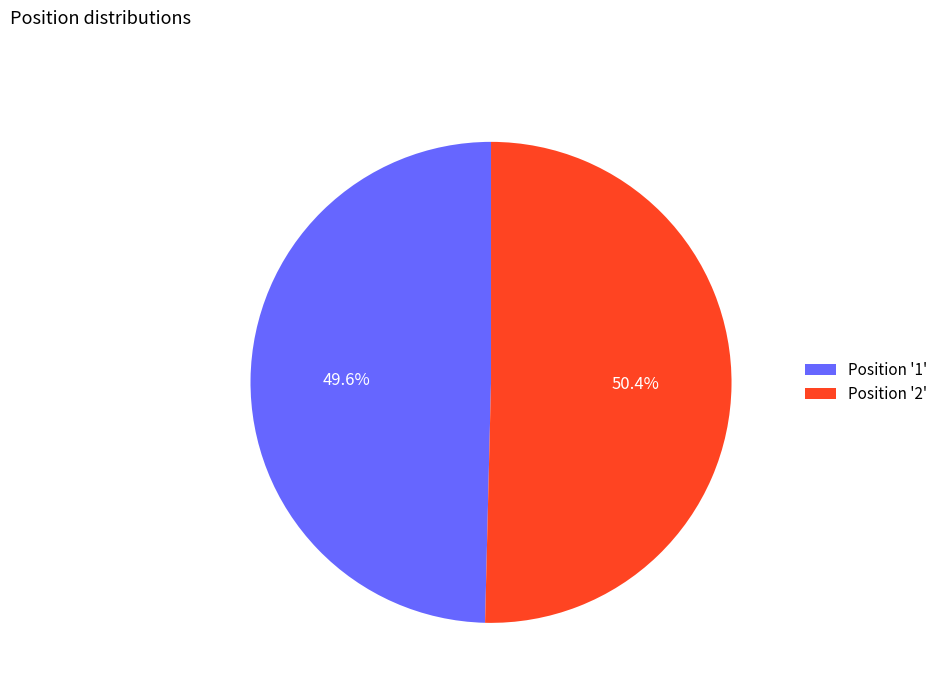

What is the ratio of the value at Position '2' to the value at Position '1'?

1.0